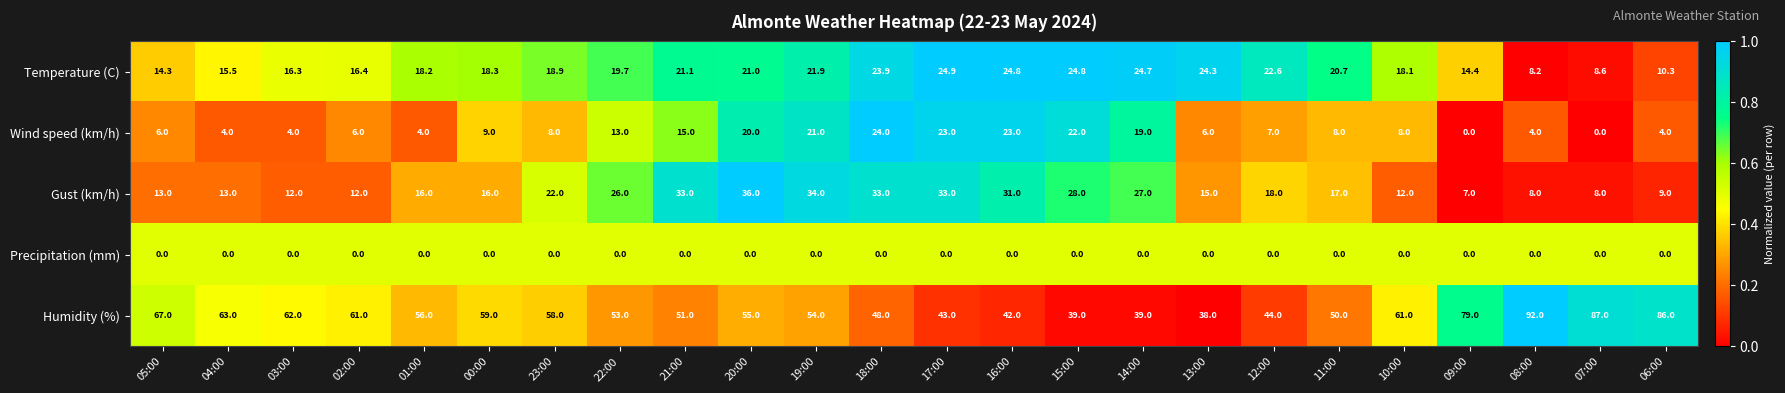

The Wind speed (km/h) series shows 6.0 at 05:00. True or false?

True